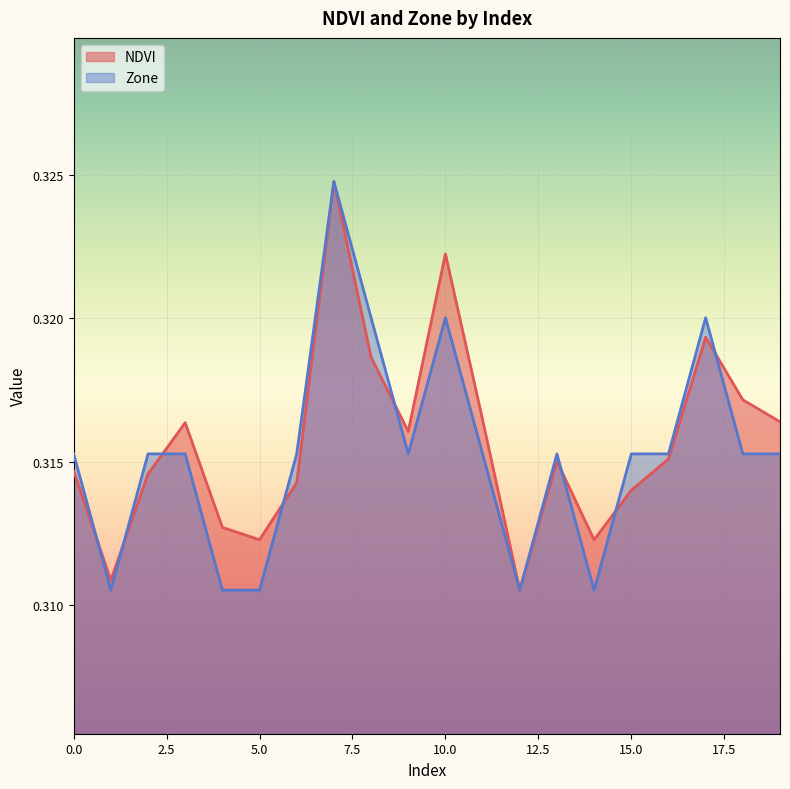

Between which two adjacent categories do NDVI and Zone first intersect?

0 and 1